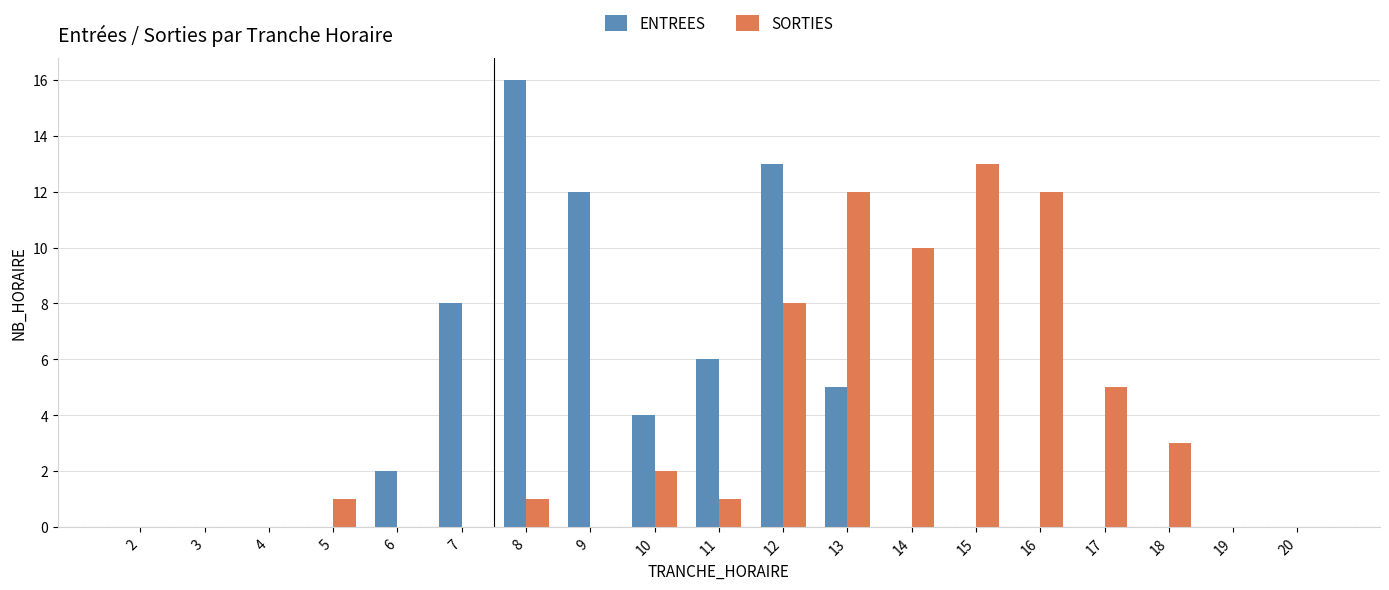

Is the value of SORTIES at 15 greater than the value of ENTREES at 10?

Yes